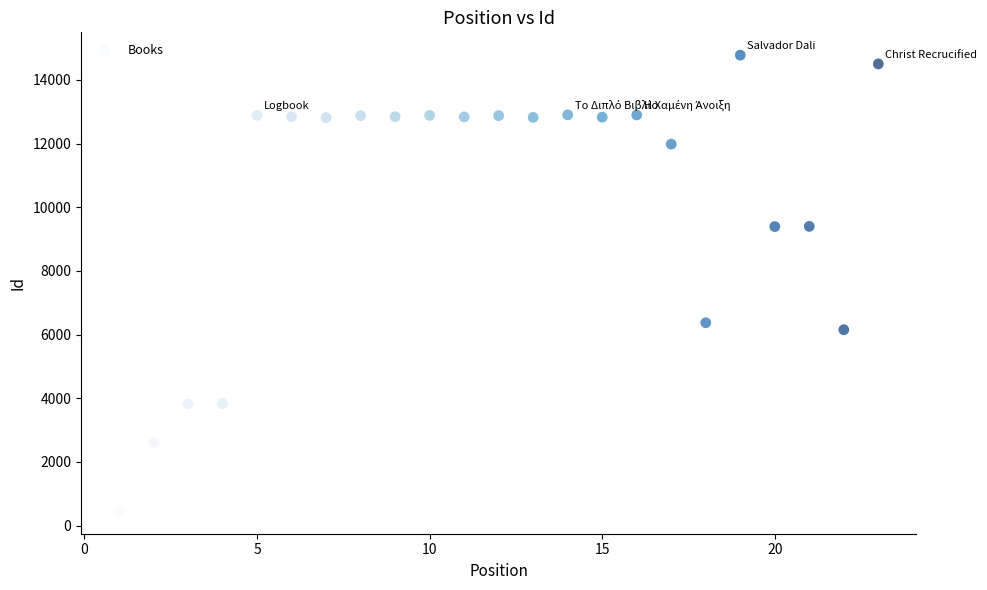

What is the range of X values (max minus min)?

22